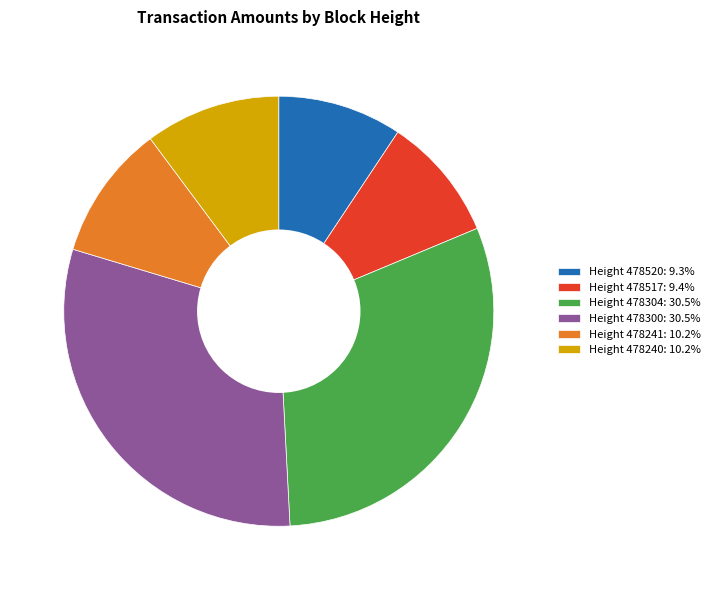

Do Height 478520: 9.3% and Height 478304: 30.5% together represent more than half of the pie?

No